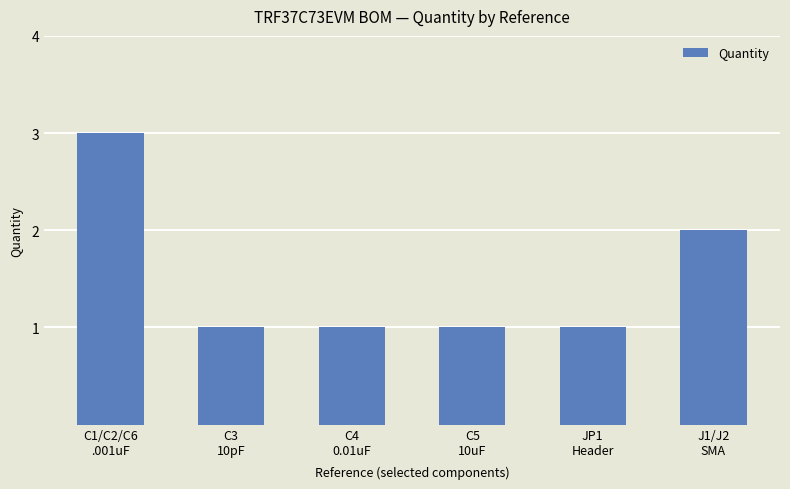

Read the value at J1/J2
SMA.

2